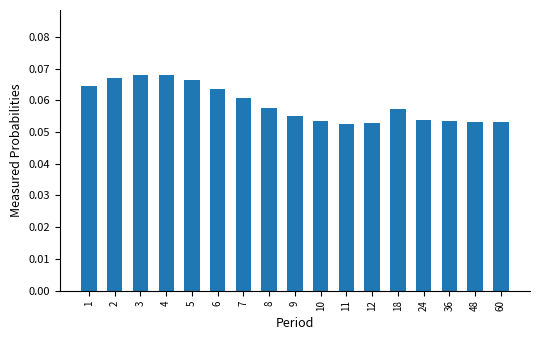

Is it true that the value at 7 is 0.0?

False